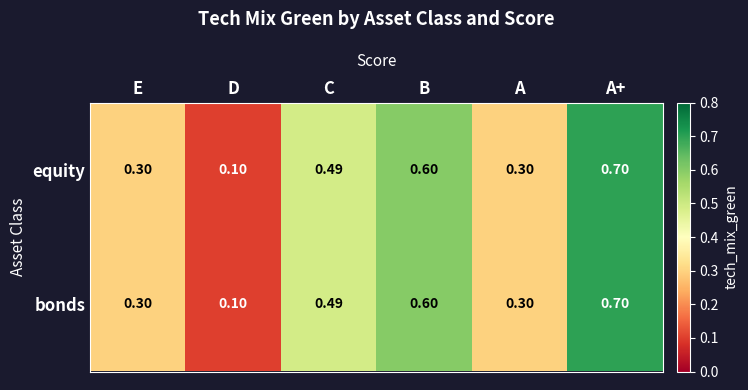

Which category has the lowest value in the equity series?

D